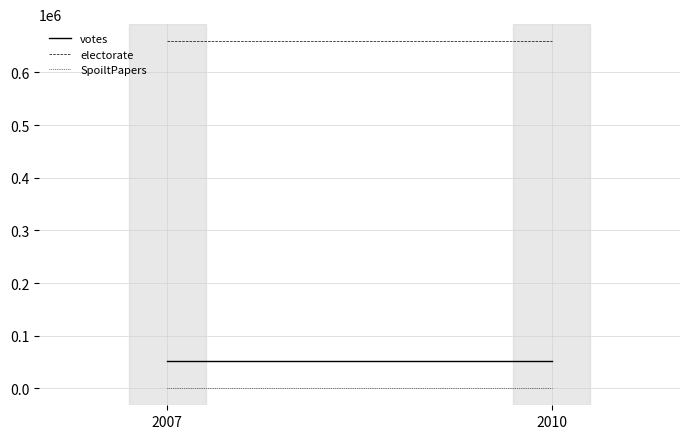

Where is votes nearest to the value 51982?

2007